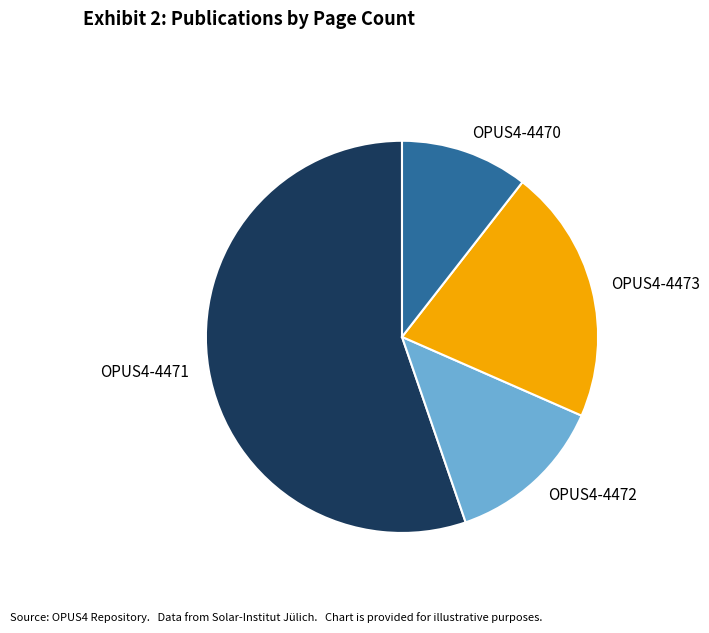

What is the ratio of the value at OPUS4-4473 to the value at OPUS4-4472?

1.6